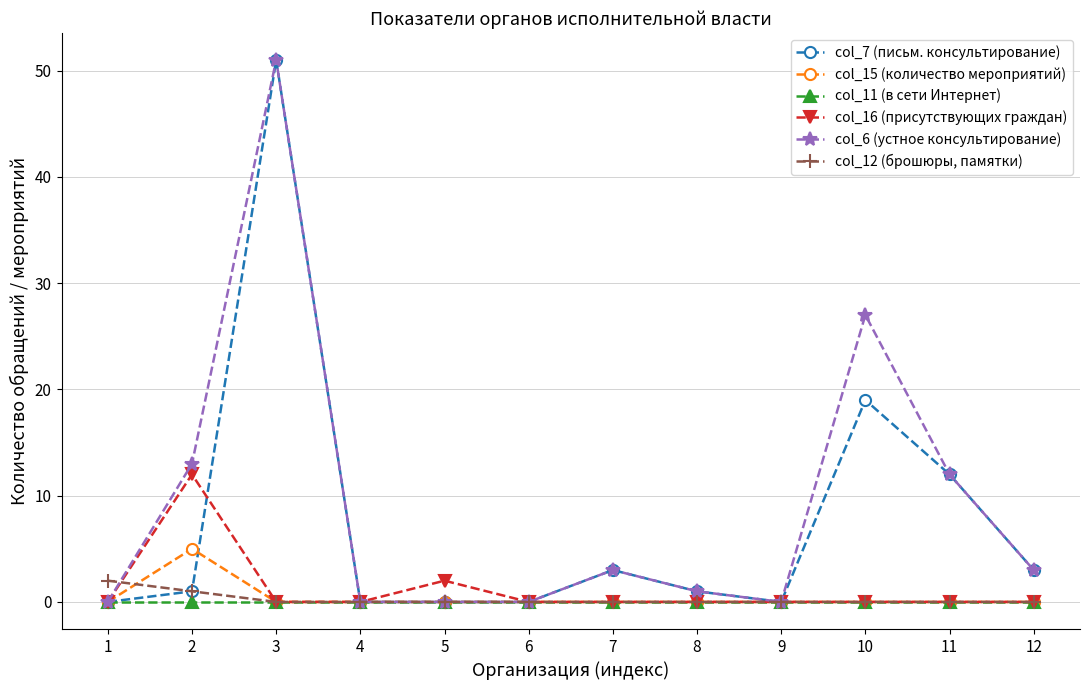

True or false: col_6 (устное консультирование) and col_12 (брошюры, памятки) intersect in this chart.

True